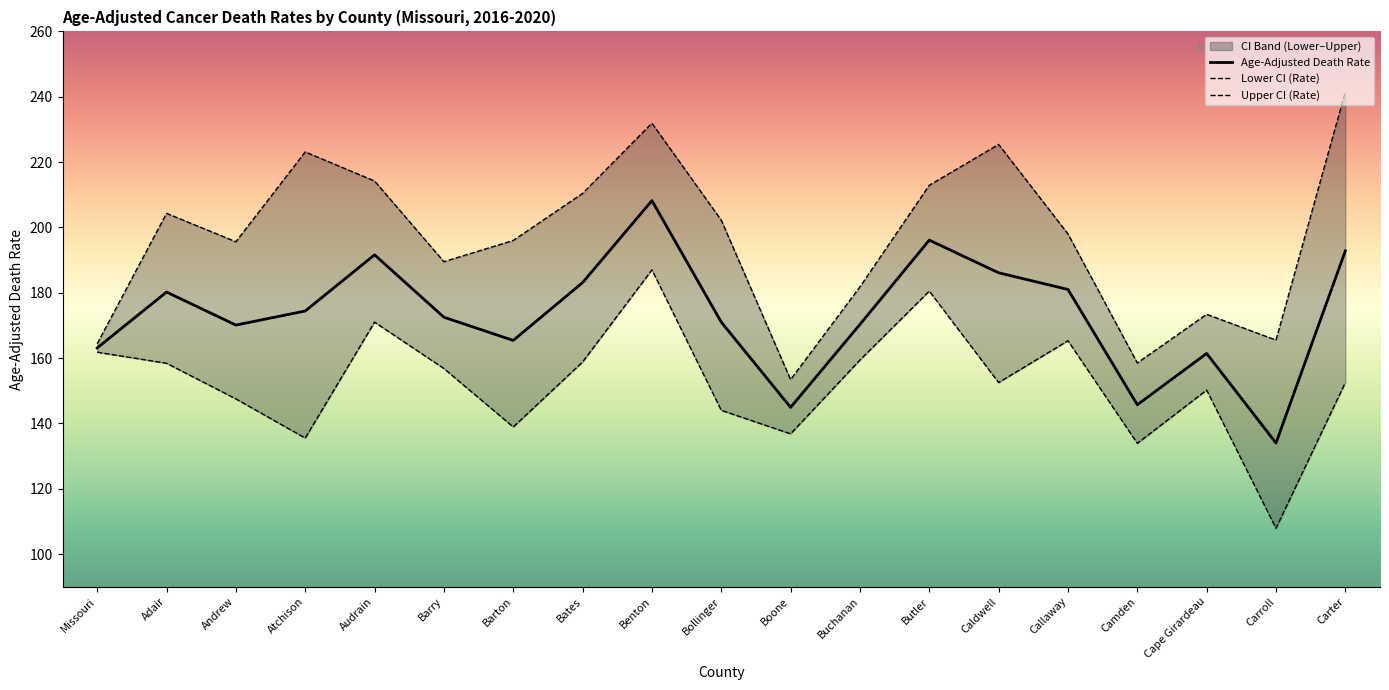

At which label is Upper CI (Rate) closest to 197?

Barton